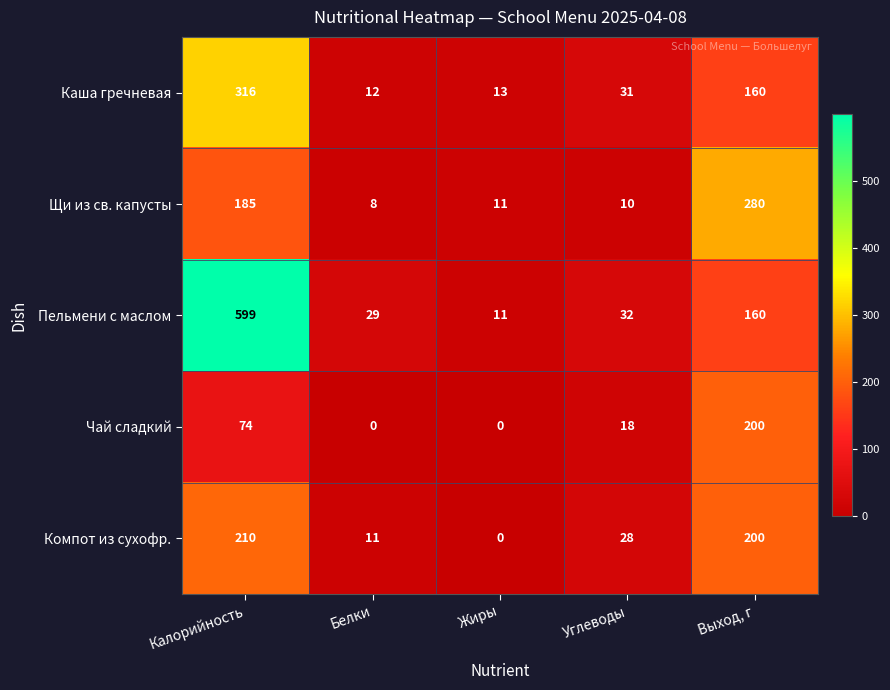

Is it true that Пельмени с маслом equals 49 at Белки?

False